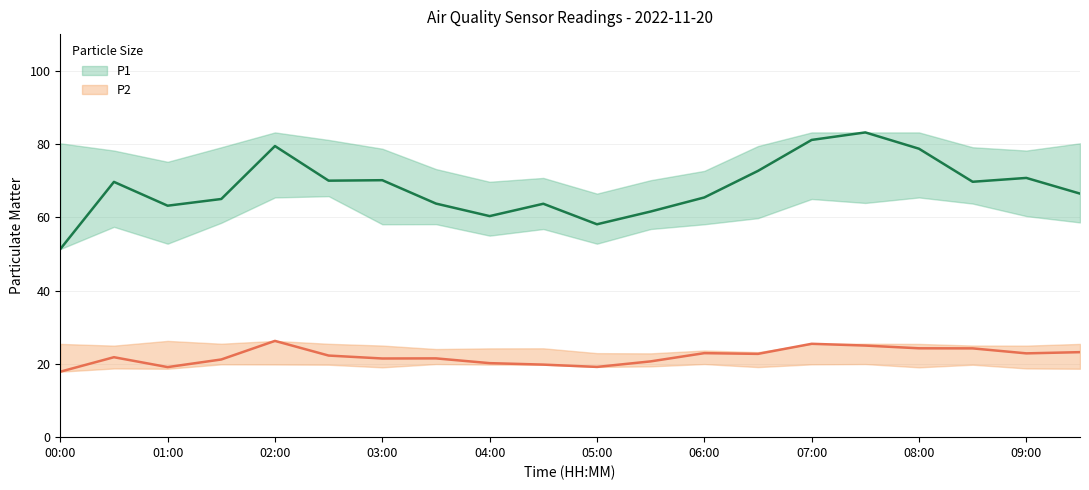

How many interior local valleys does the P2 series have?

5